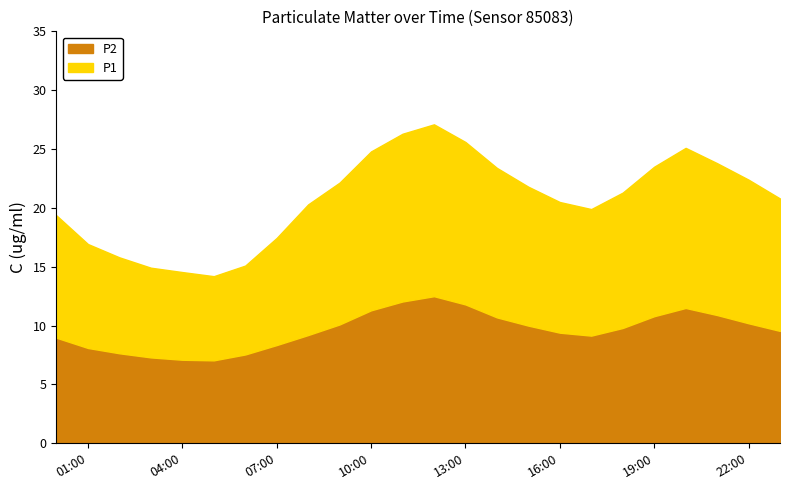

Does the chart have visible grid lines?

No